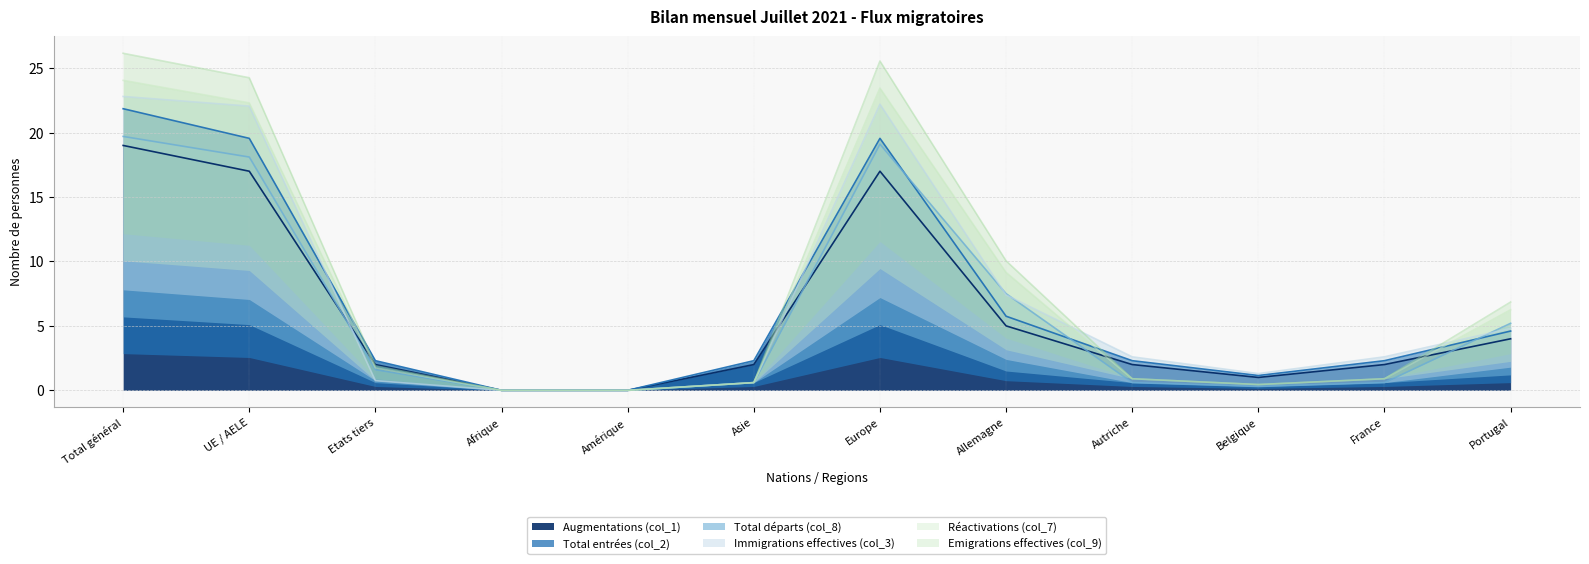

Which series has the widest spread of values?

Réactivations (col_7)